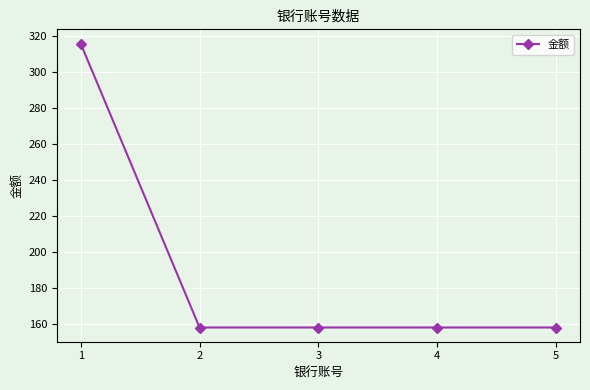

Is this an area chart (filled region under the line)?

No